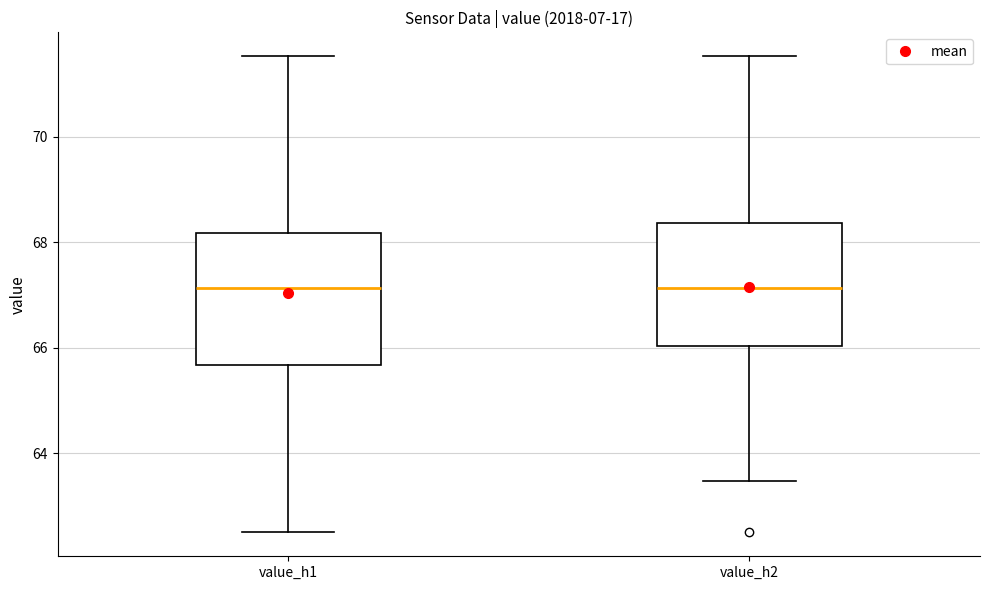

Reading left to right, transcribe this box plot: for each box, give where its median line is, the range the box spans, and where its two whiskers end, as read against the y-axis. The values are not printed on the chart, so give them approximately, as read against the axis.

value_h1: median 67.2, box 65.6 to 68.2, whiskers 62.6 to 71.6
value_h2: median 67.2, box 66.0 to 68.4, whiskers 63.4 to 71.6